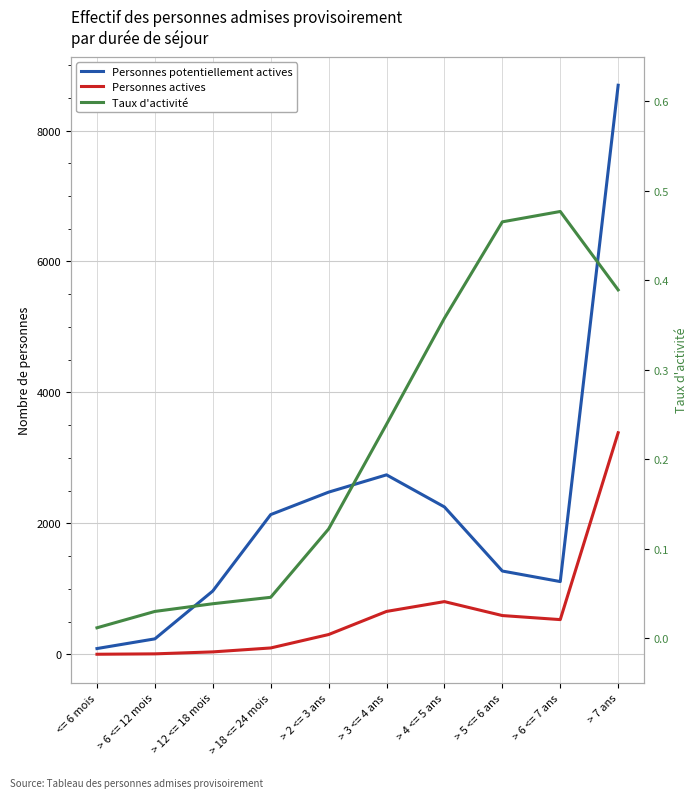

At which label does Personnes actives reach its peak?

> 7 ans